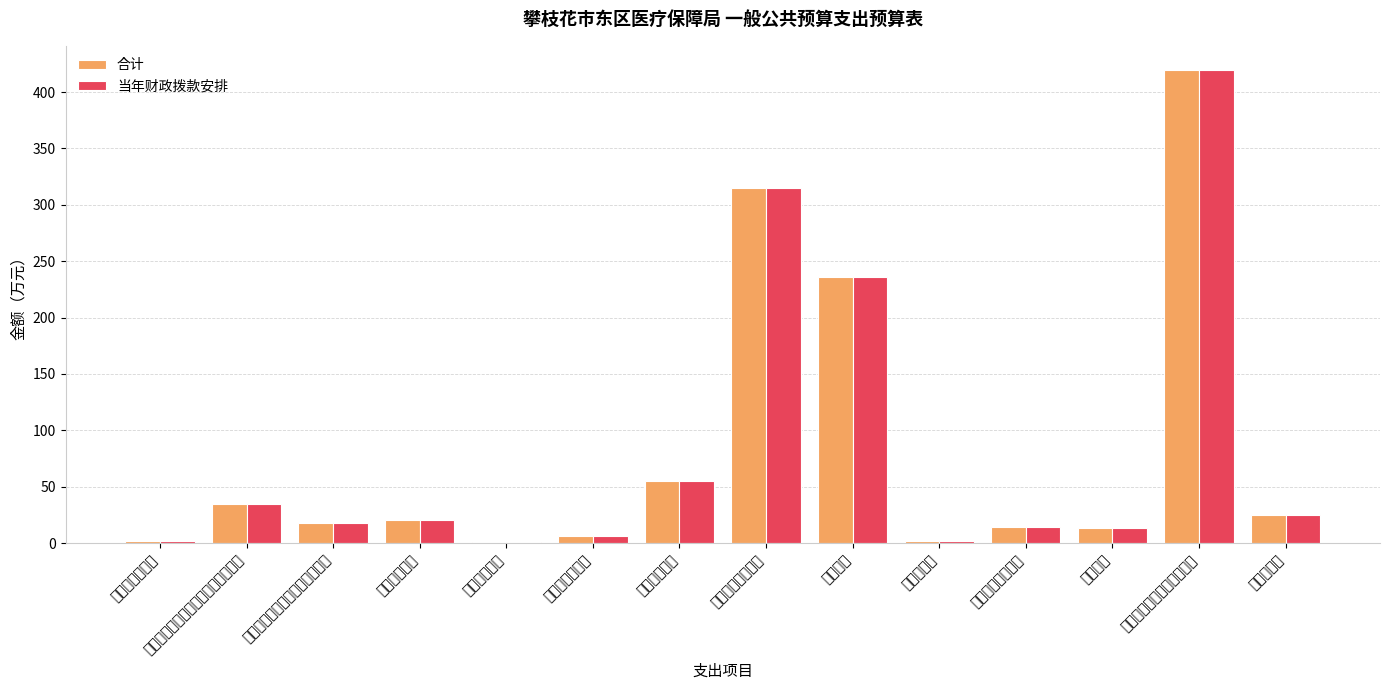

What is the difference between the 当年财政拨款安排 values at 信息化建设 and 其他医疗保障管理事务支出?

418.3